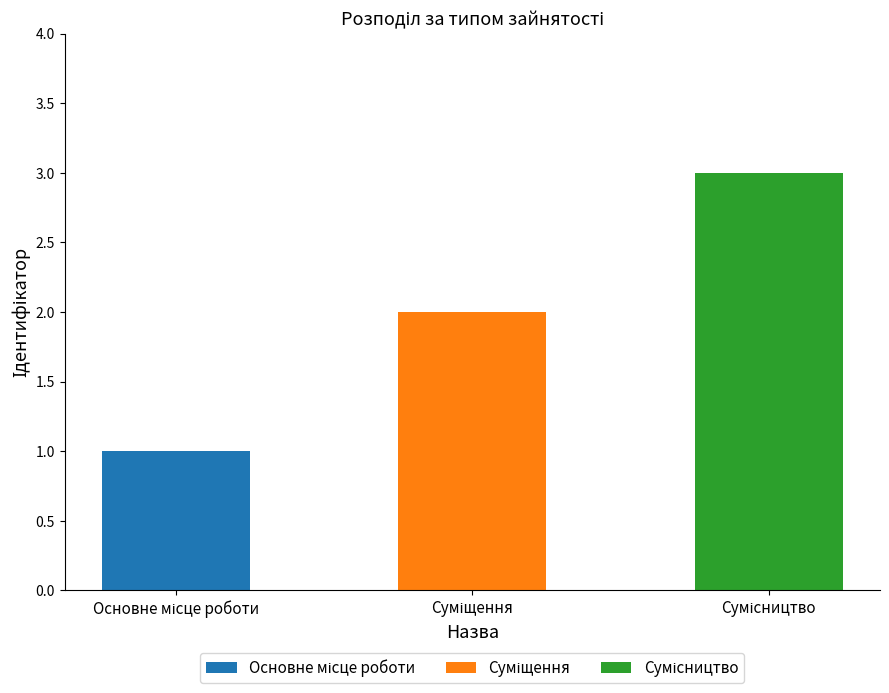

True or false: the data shows 1 at Суміщення.

False